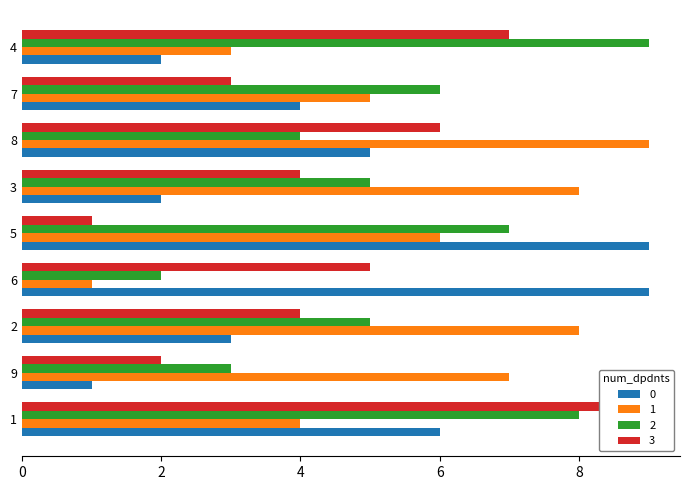

At which label is col_3 closest to 5?

7